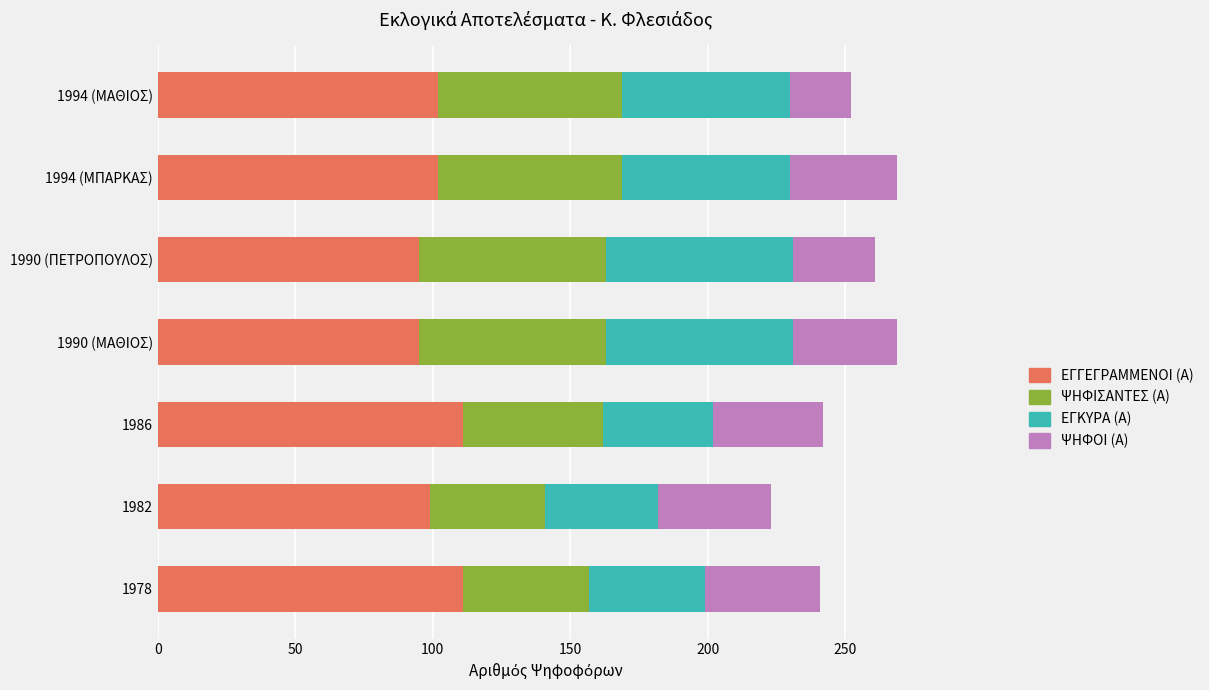

What is the total value across all series at 1994 (ΜΠΑΡΚΑΣ)?

269